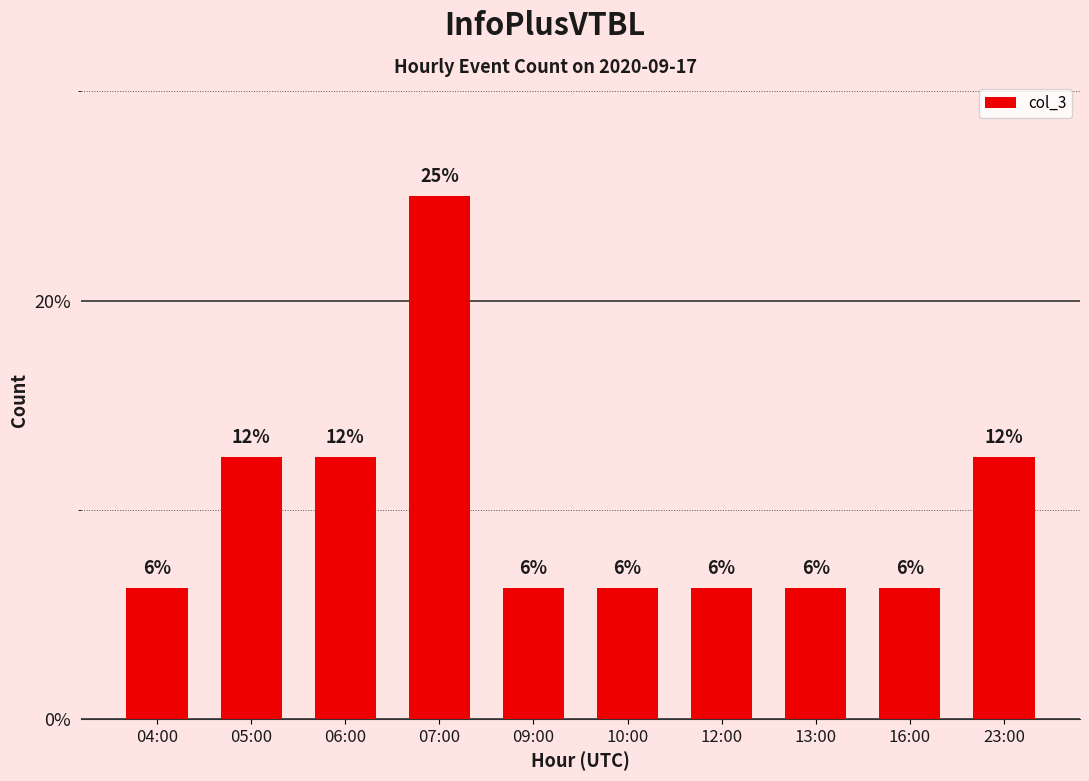

Which has a higher value, 04:00 or 16:00?

04:00